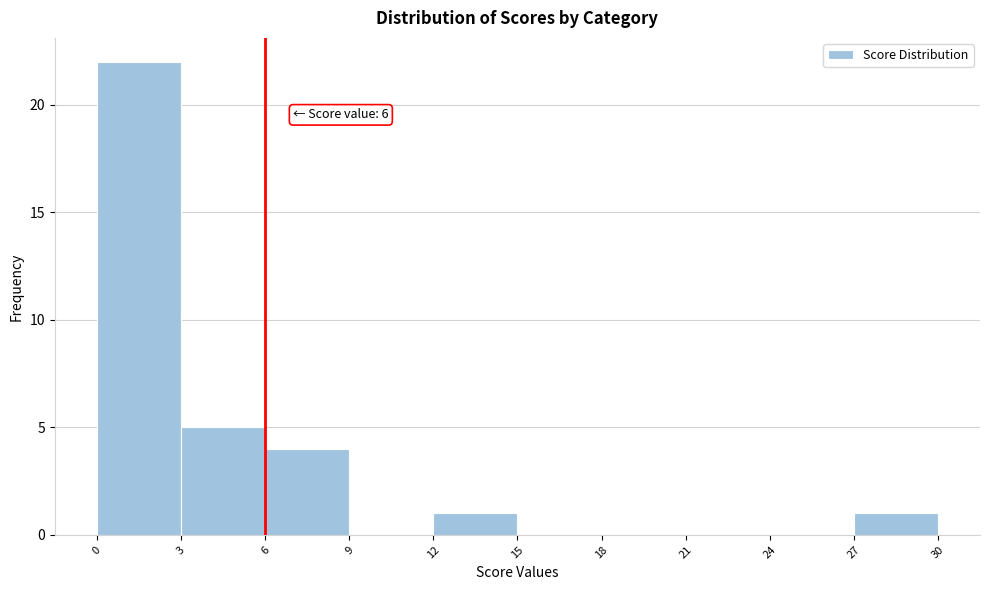

Over which range of the x-axis is the bar tallest?

0 to 3